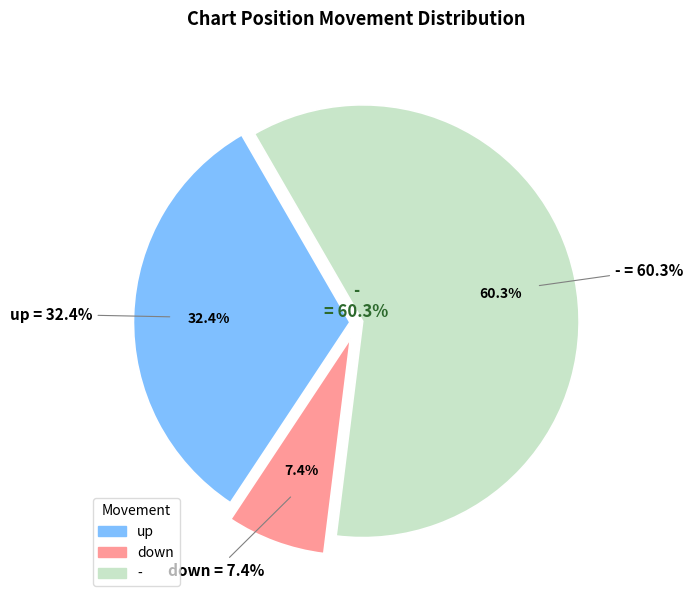

To the nearest percent, what is the combined percentage of up and down?

40%